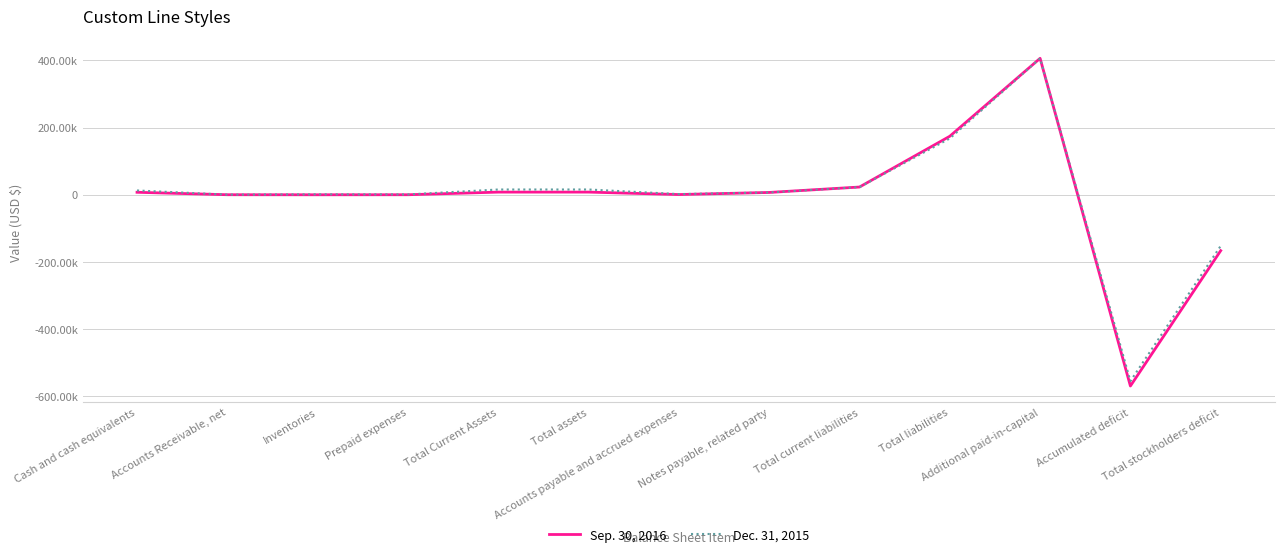

Which series has the largest total across all categories?

Dec. 31, 2015